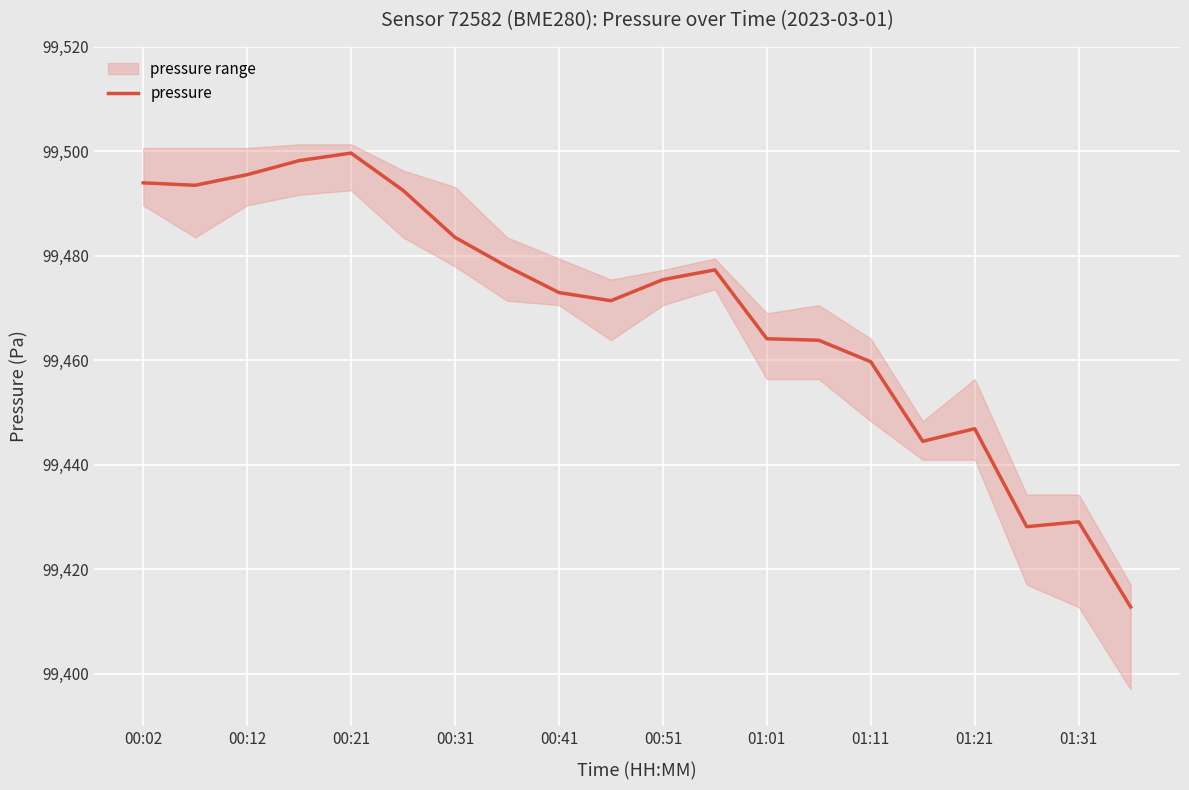

What is the minimum value for pressure?

99412.8